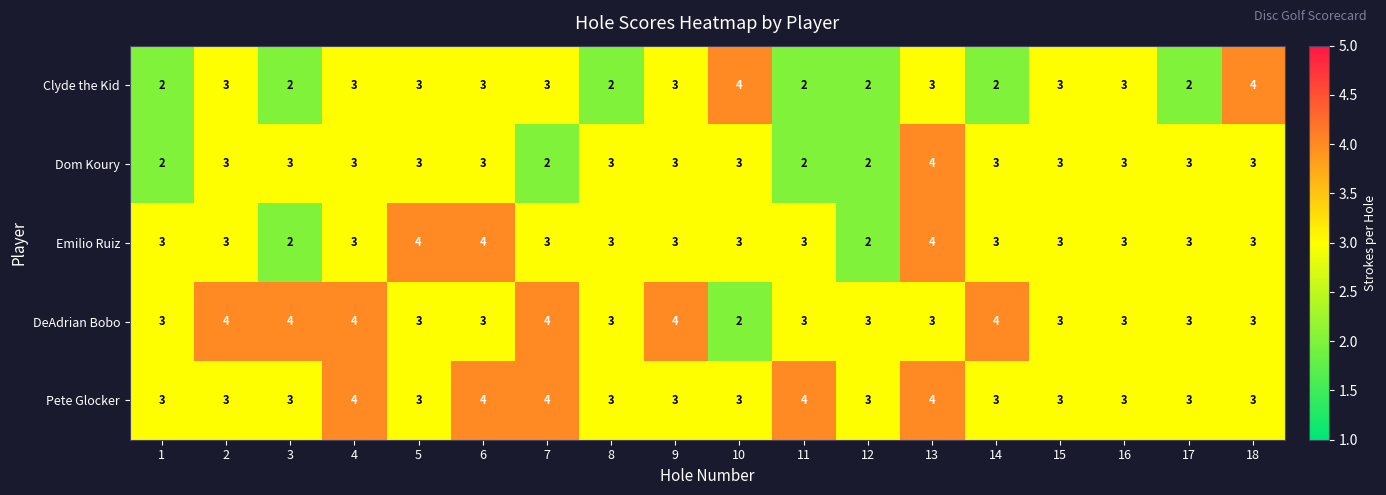

What is the total value across all series at 9?

16